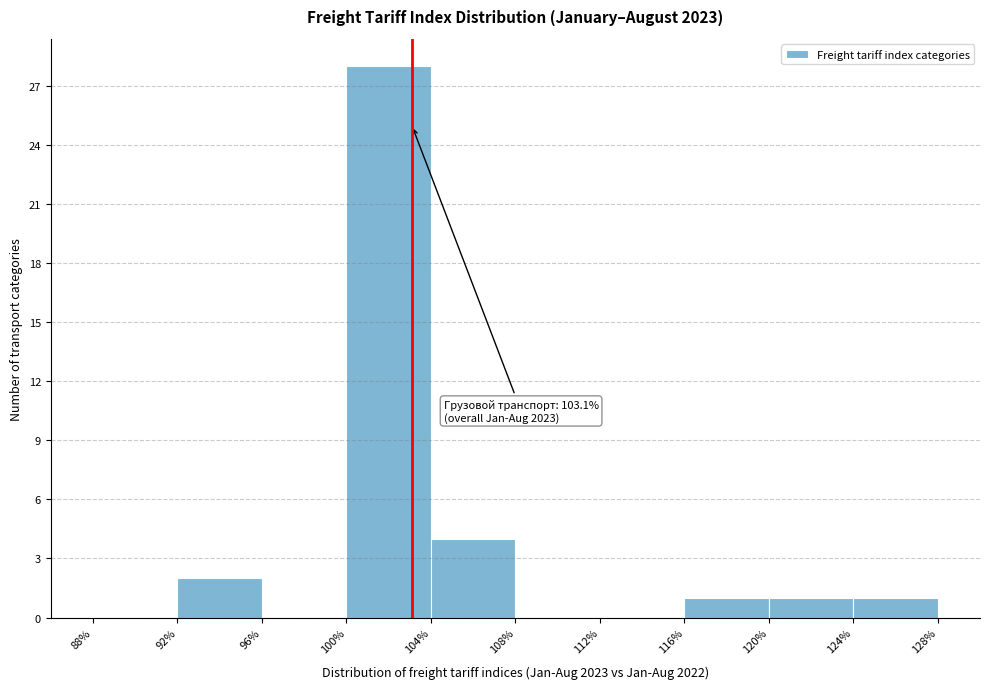

Over which range of the x-axis is the bar tallest?

100% to 104%